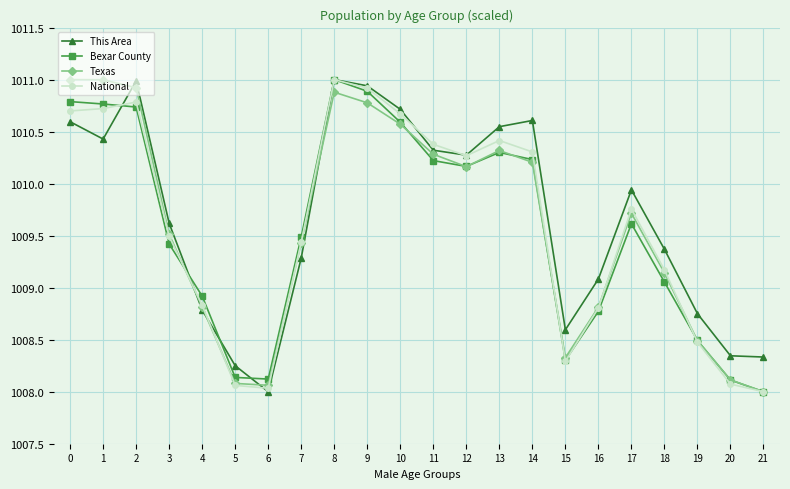

Count the number of data series in this chart.

4